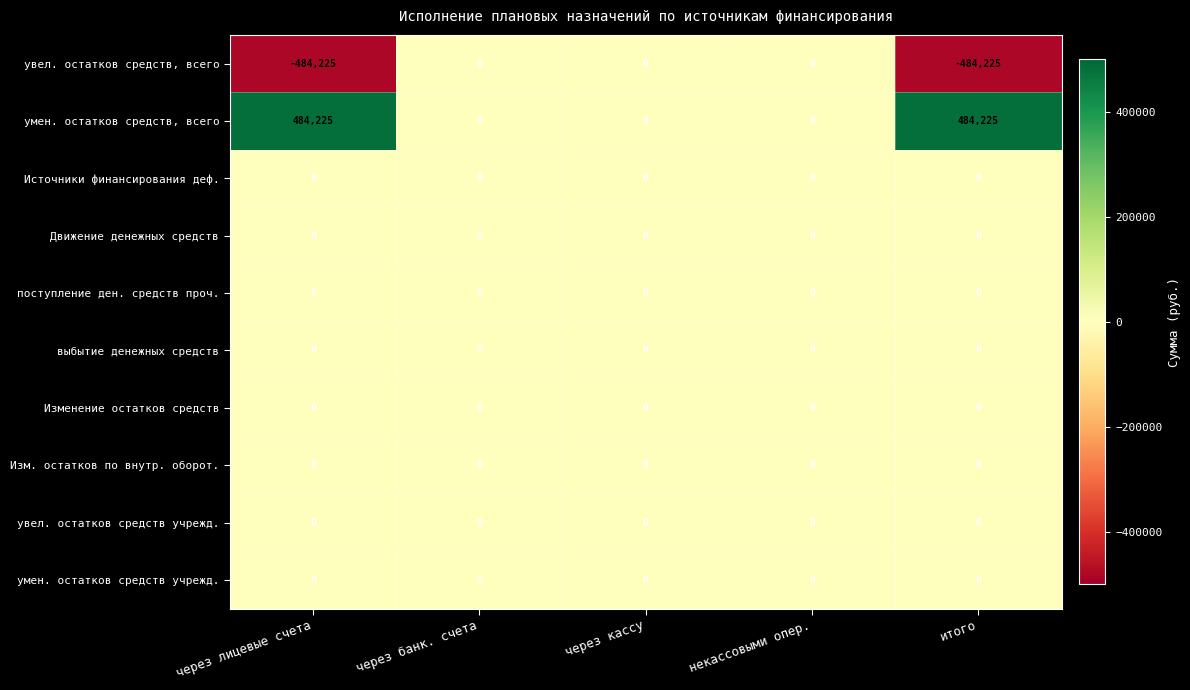

What is the spread (max minus min) of values at итого?

968450